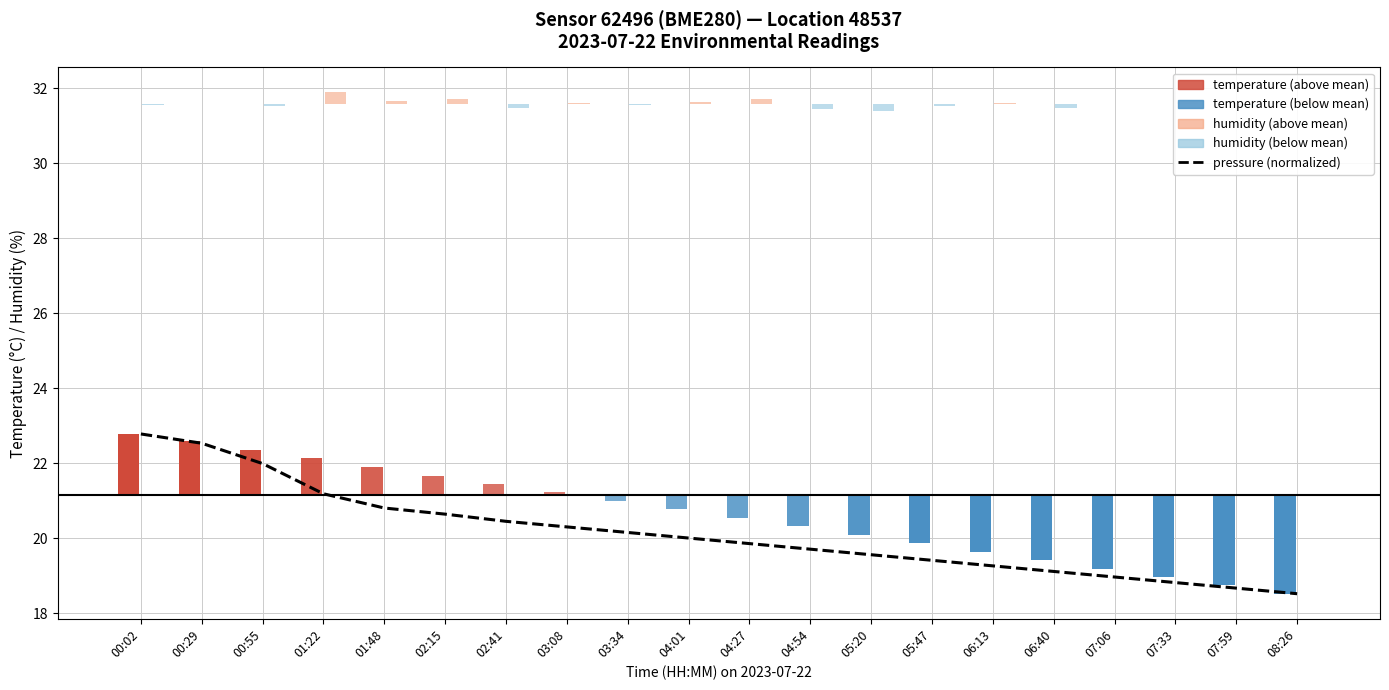

What is the average value?

20.1